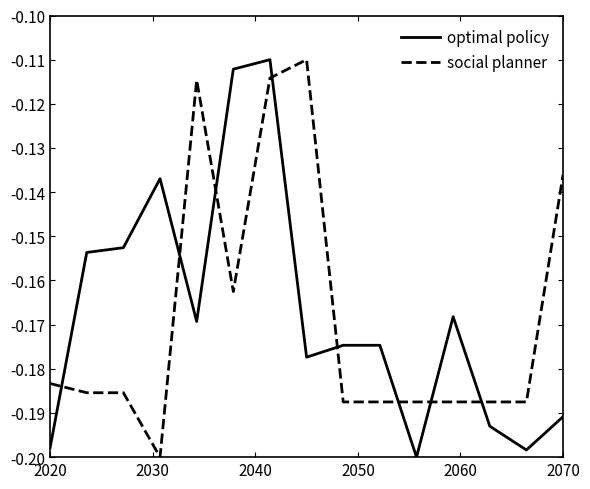

True or false: social planner and optimal policy cross at least once.

True